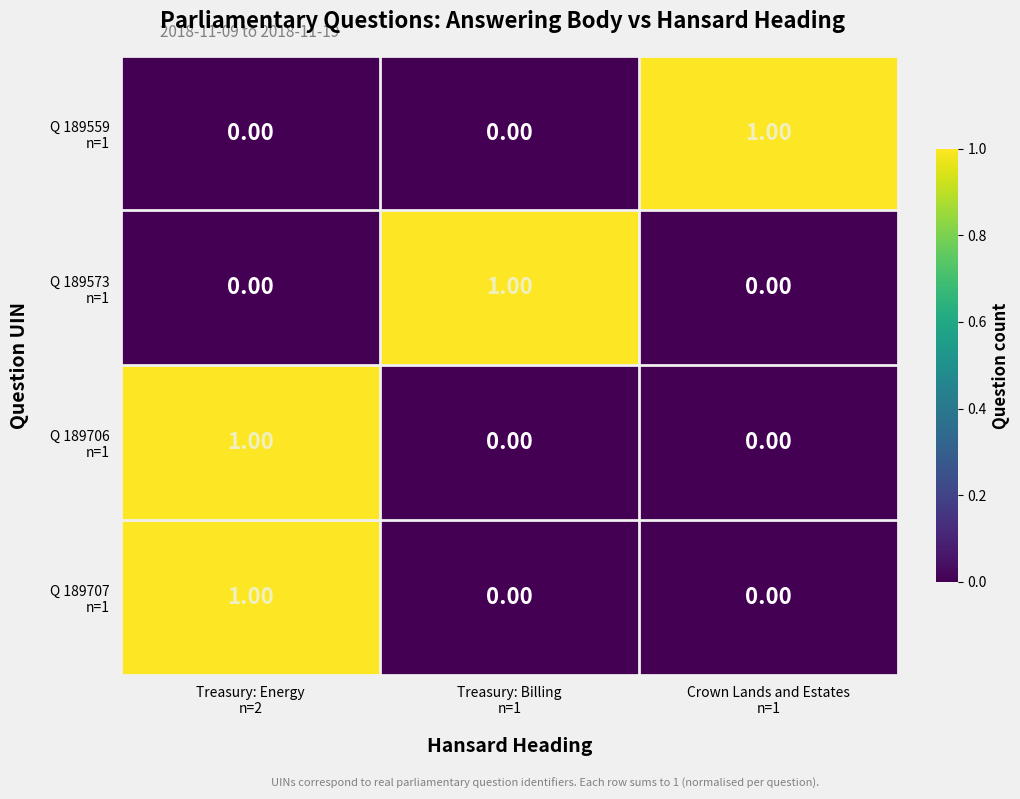

What is the total value across all series at Crown Lands and Estates
n=1?

1